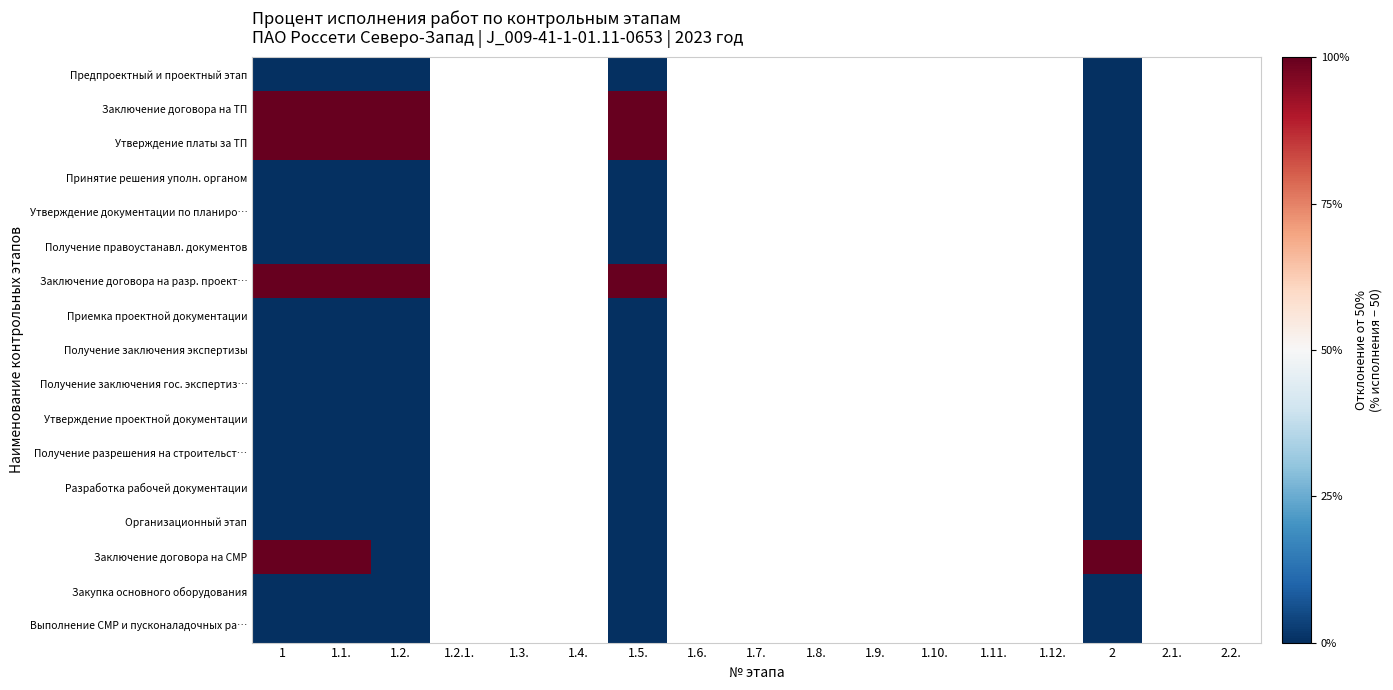

List the labels in order of Утверждение проектной документации value, largest first.

1, 1.1., 1.2., 1.2.1., 1.3., 1.4., 1.5., 1.6., 1.7., 1.8., 1.9., 1.10., 1.11., 1.12., 2, 2.1., 2.2.